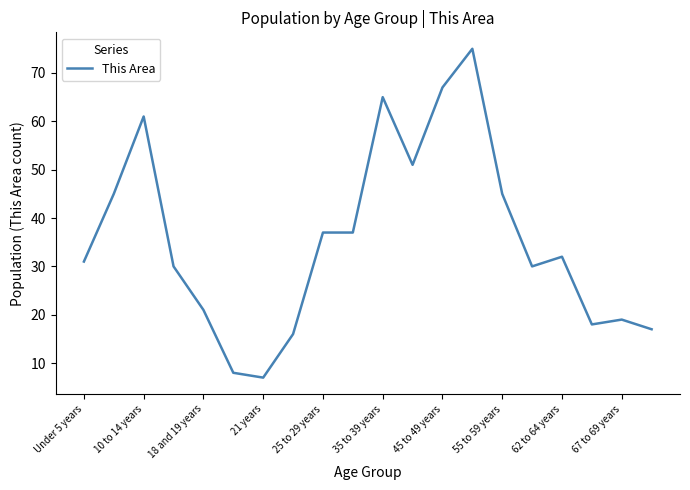

What is the difference between the maximum and minimum values?

68